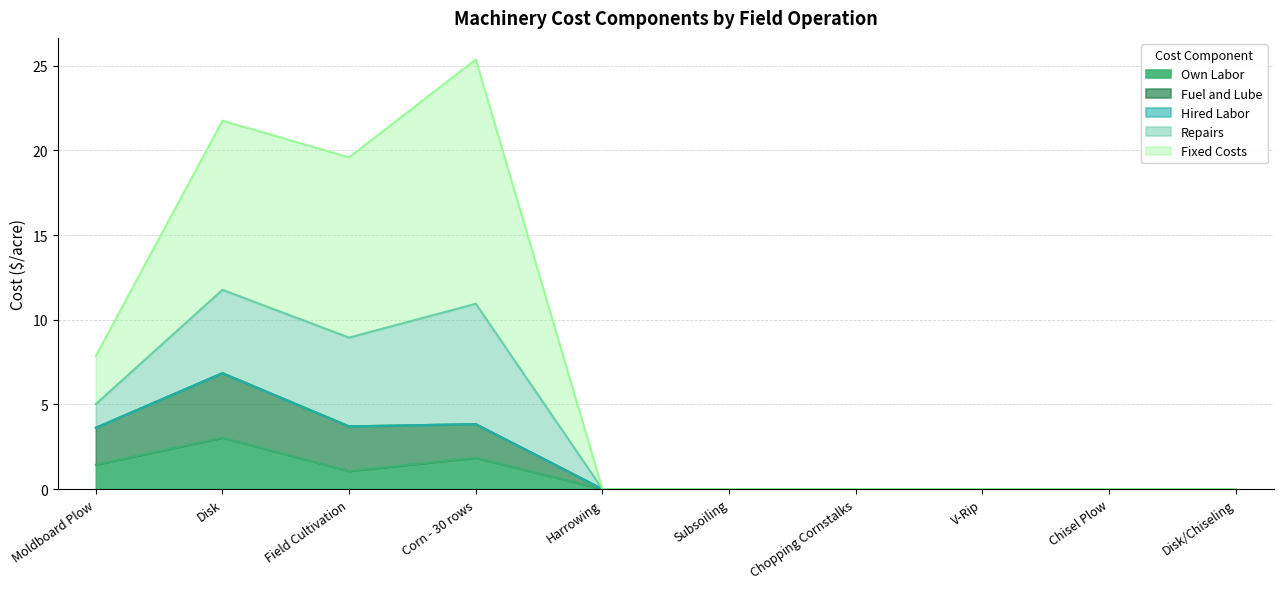

How many data points does each series have?

10